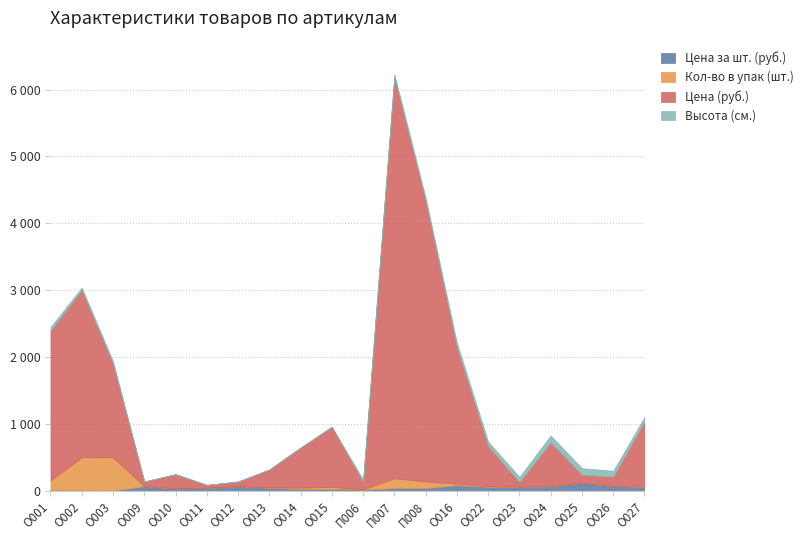

The value of Высота (см.) at О015 is 0.0. True or false?

True